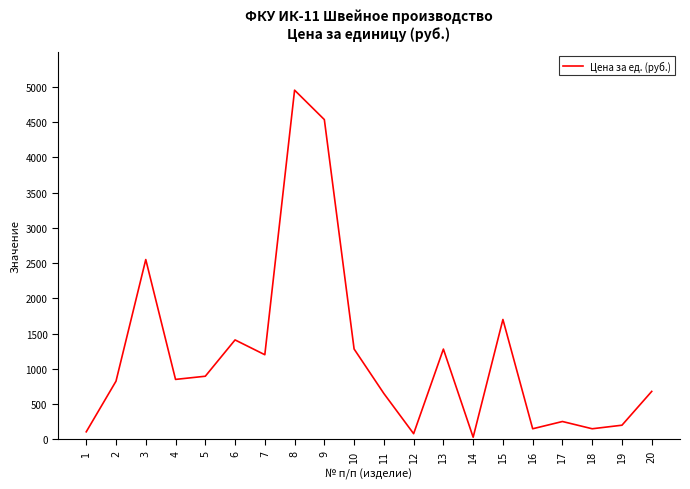

What is the difference between the maximum and minimum values?

4922.4